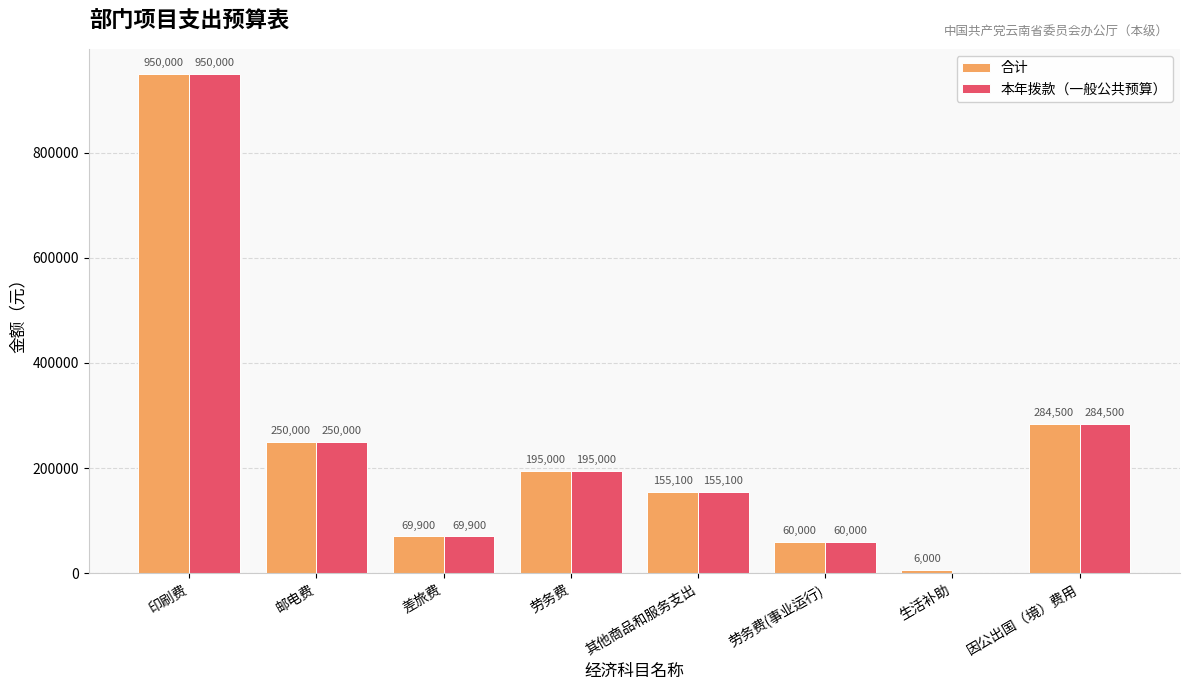

Where is 本年拨款（一般公共预算） nearest to the value 475000?

因公出国（境）费用